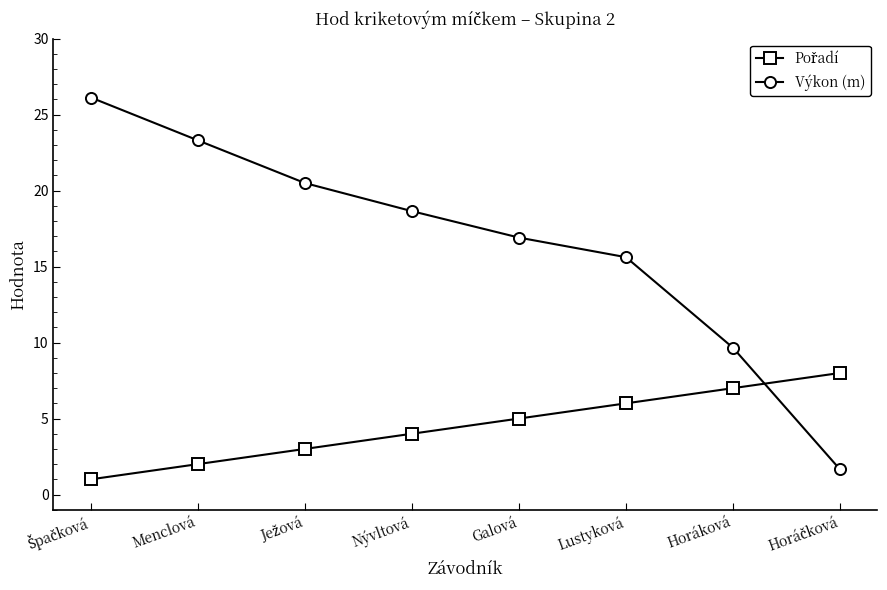

Where is Výkon (m) nearest to the value 13?

Lustyková